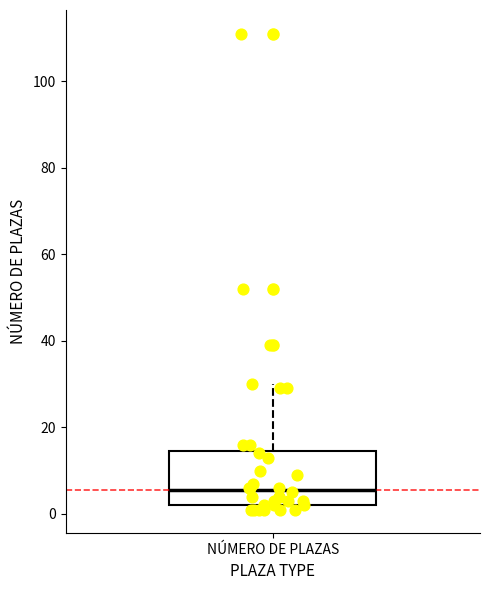

Transcribe this box plot: give where the median line is, the range the box spans, and where the two whiskers end, as read against the y-axis. The values are not printed on the chart, so give them approximately, as read against the axis.

median 6, box 2 to 14, whiskers 2 (just below the box's lower edge) to 30